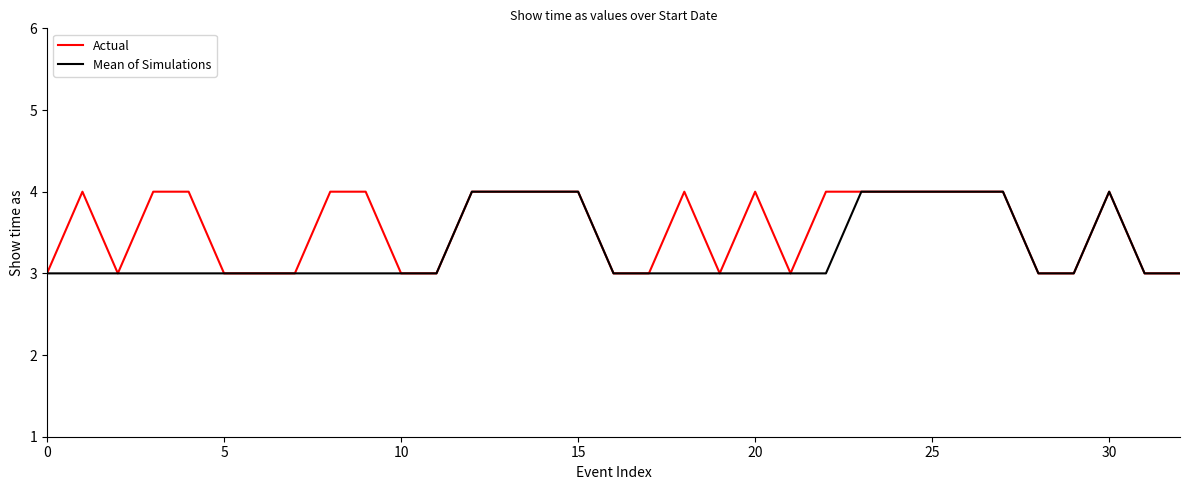

Which series has the largest total across all categories?

Actual